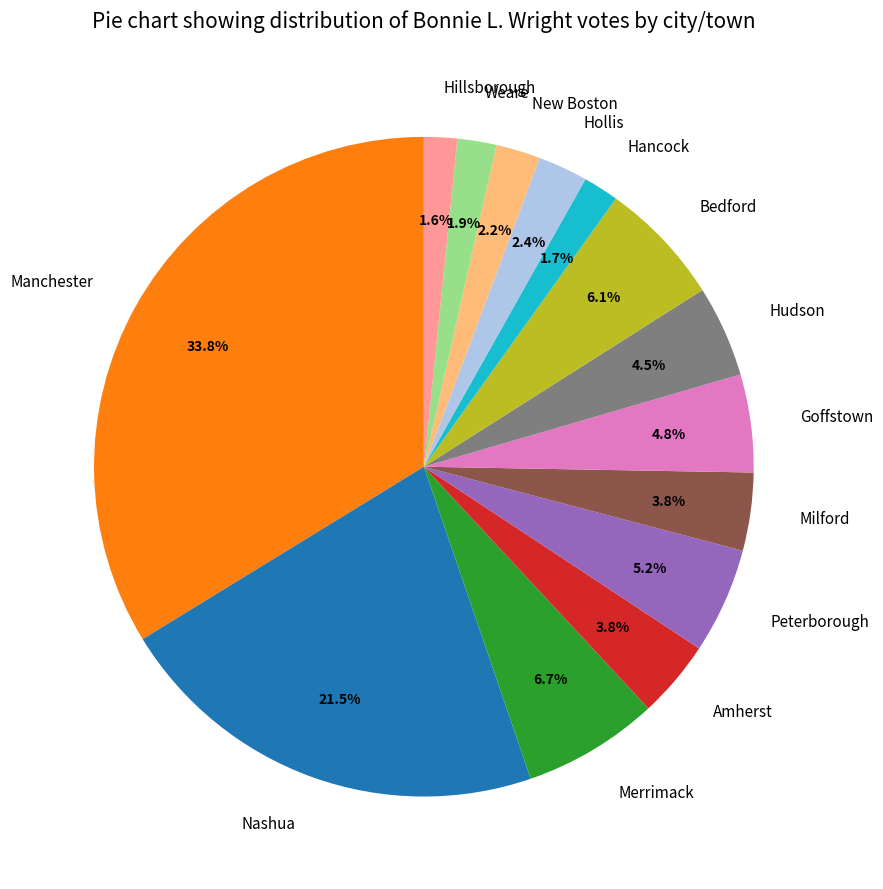

To the nearest percent, what is the difference between the largest and smallest slice percentages?

32%